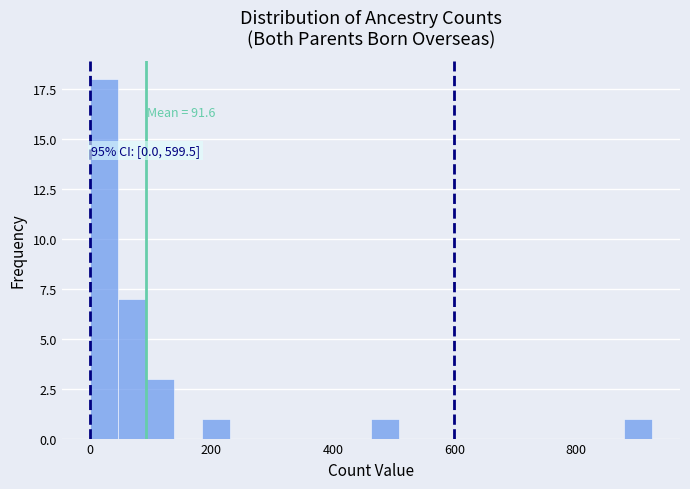

Around what value on the x-axis is the tallest bar? Give the approximate position of its centre, as read against the axis.

20